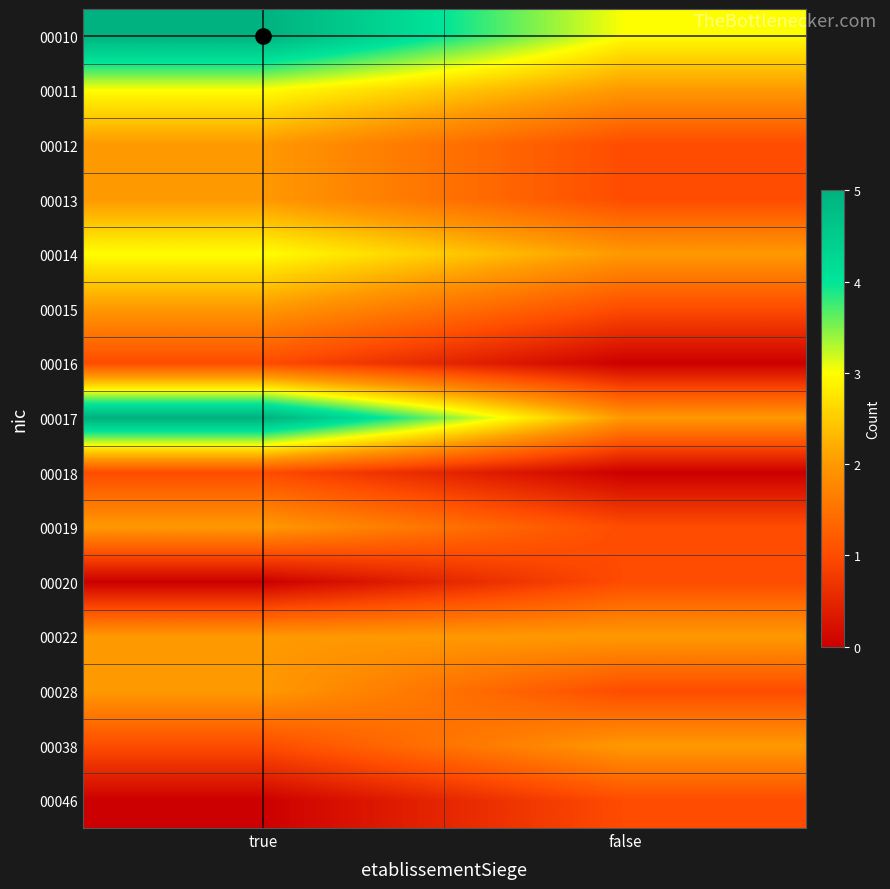

What is the total value across all series at false?

20